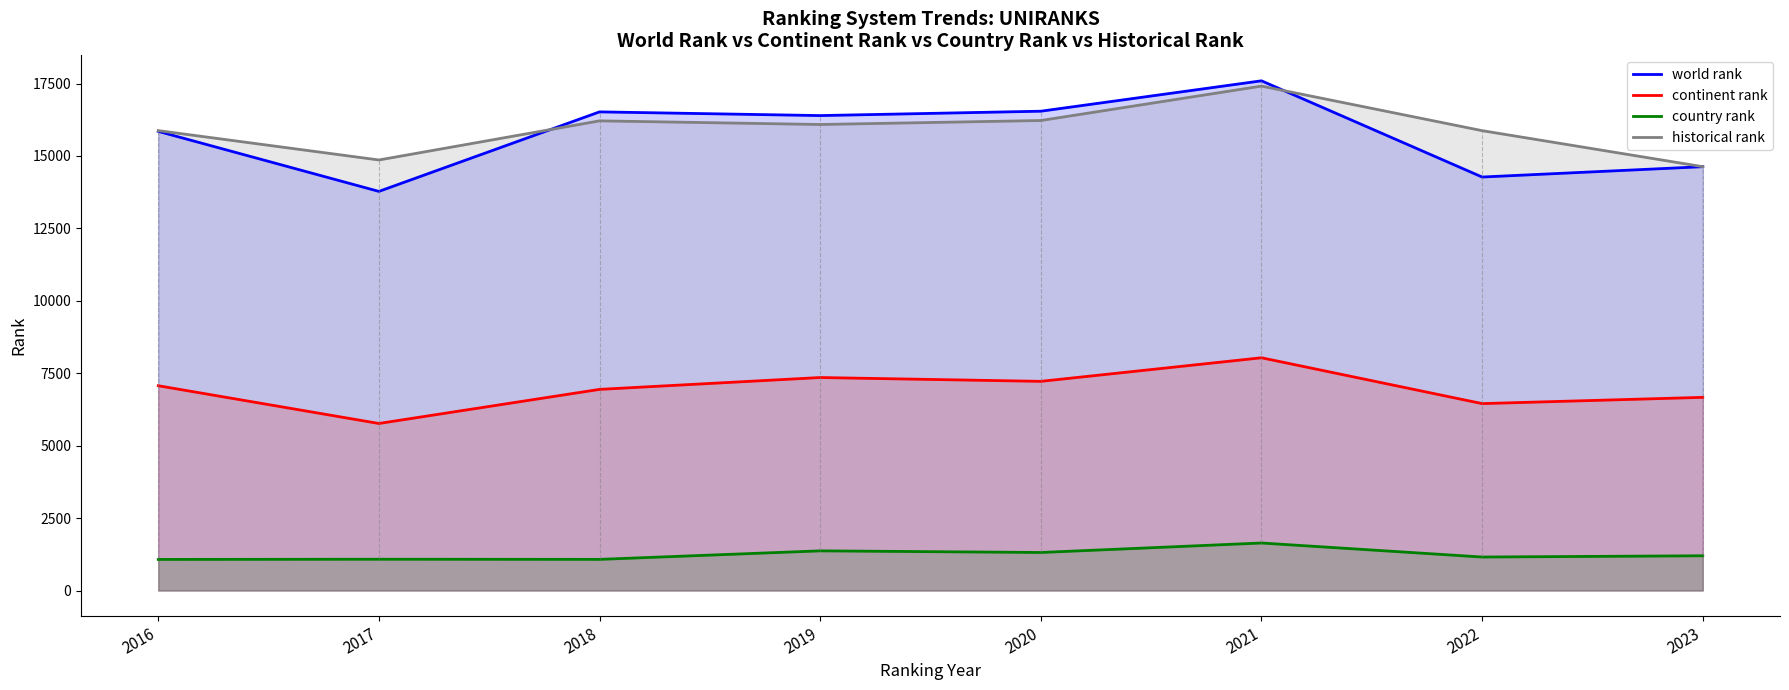

What is the highest value of the continent rank series?

8034.0